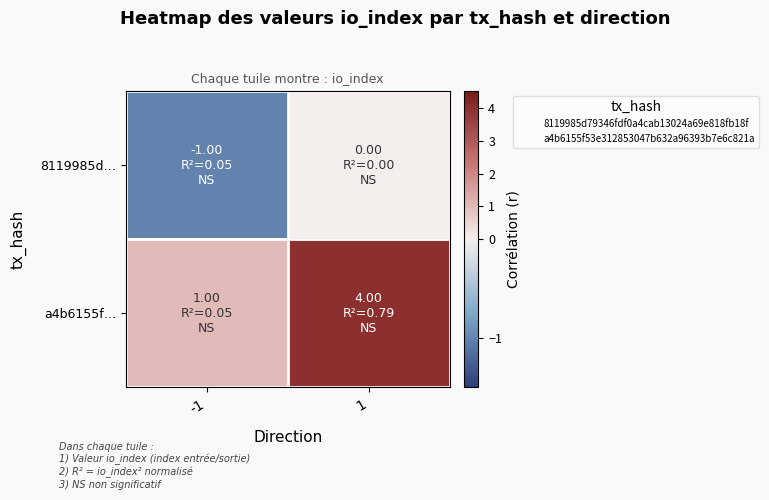

Count the number of data series in this chart.

2